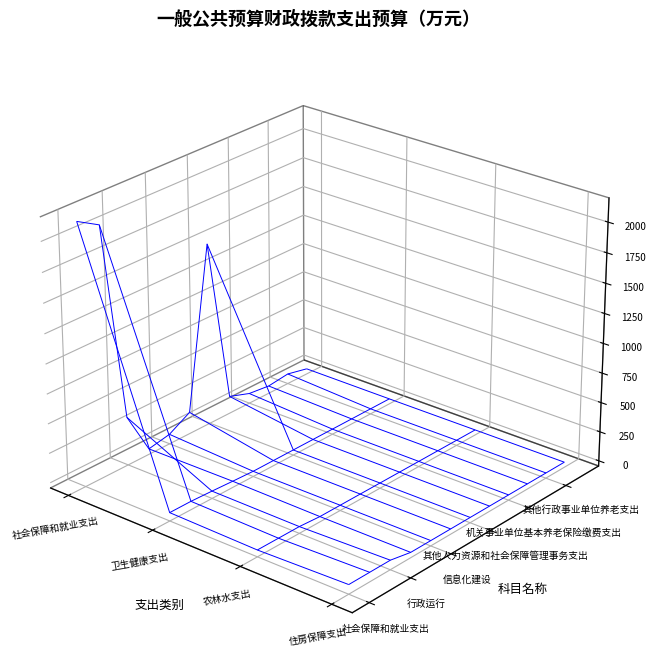

Between 人力资源和社会保障管理事务 and 其他社会保障和就业支出, which is larger?

人力资源和社会保障管理事务